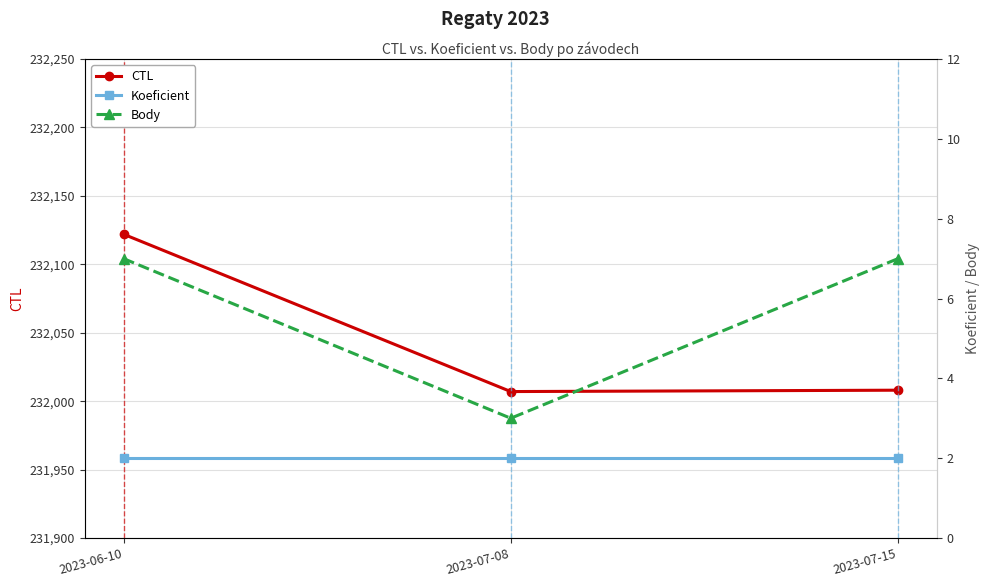

True or false: CTL has a value of 152438 at 2023-07-08.

False